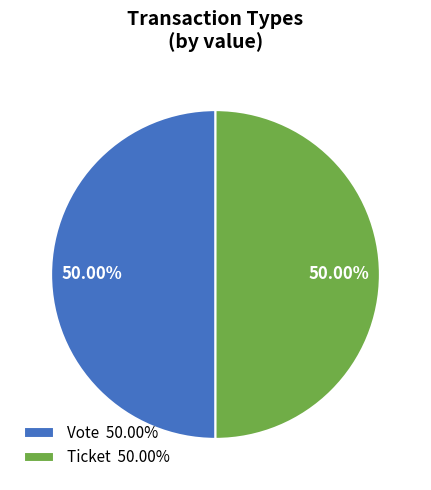

The Vote slice represents 99% of the pie. True or false?

False